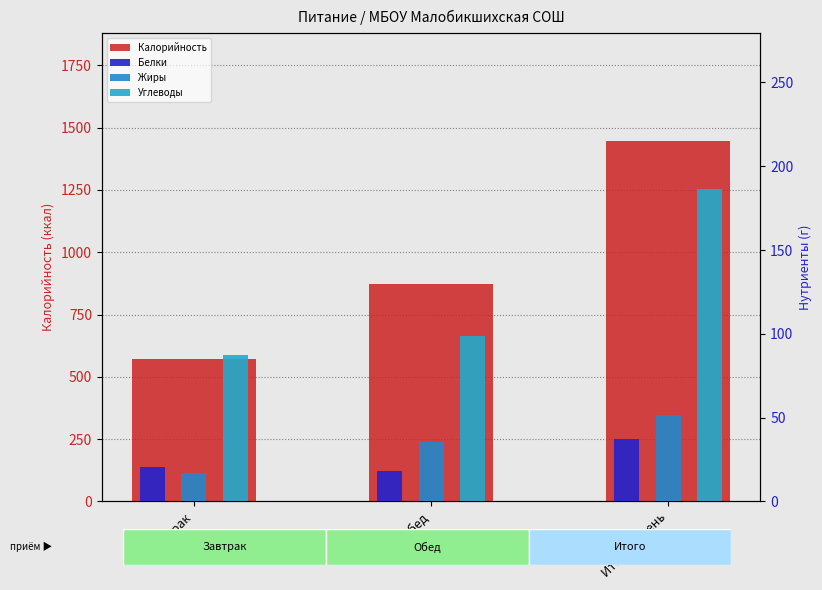

Which category has the lowest value across all series?

Завтрак